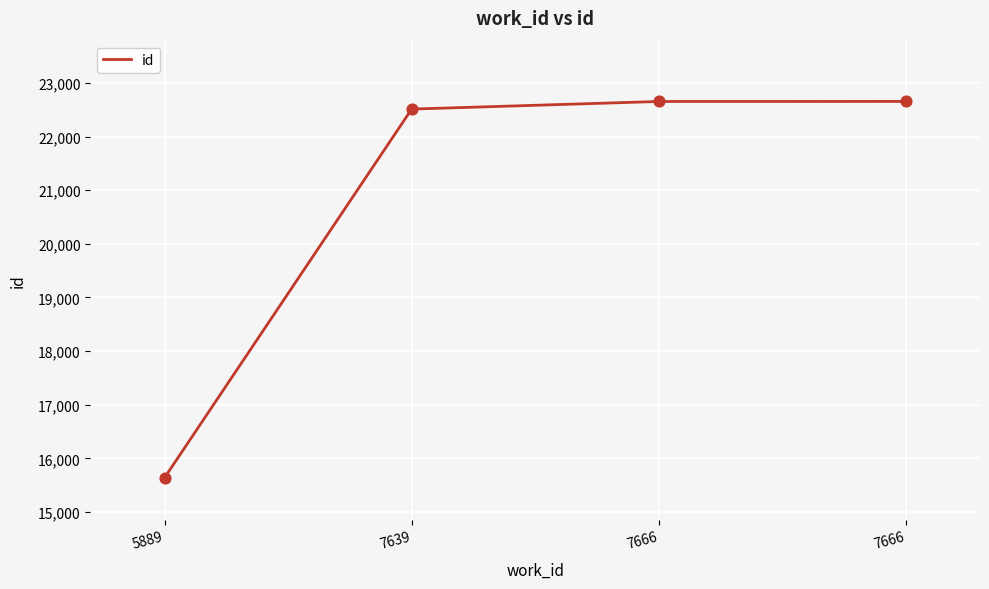

What is the change in value from 5889 to 7666?

+7015